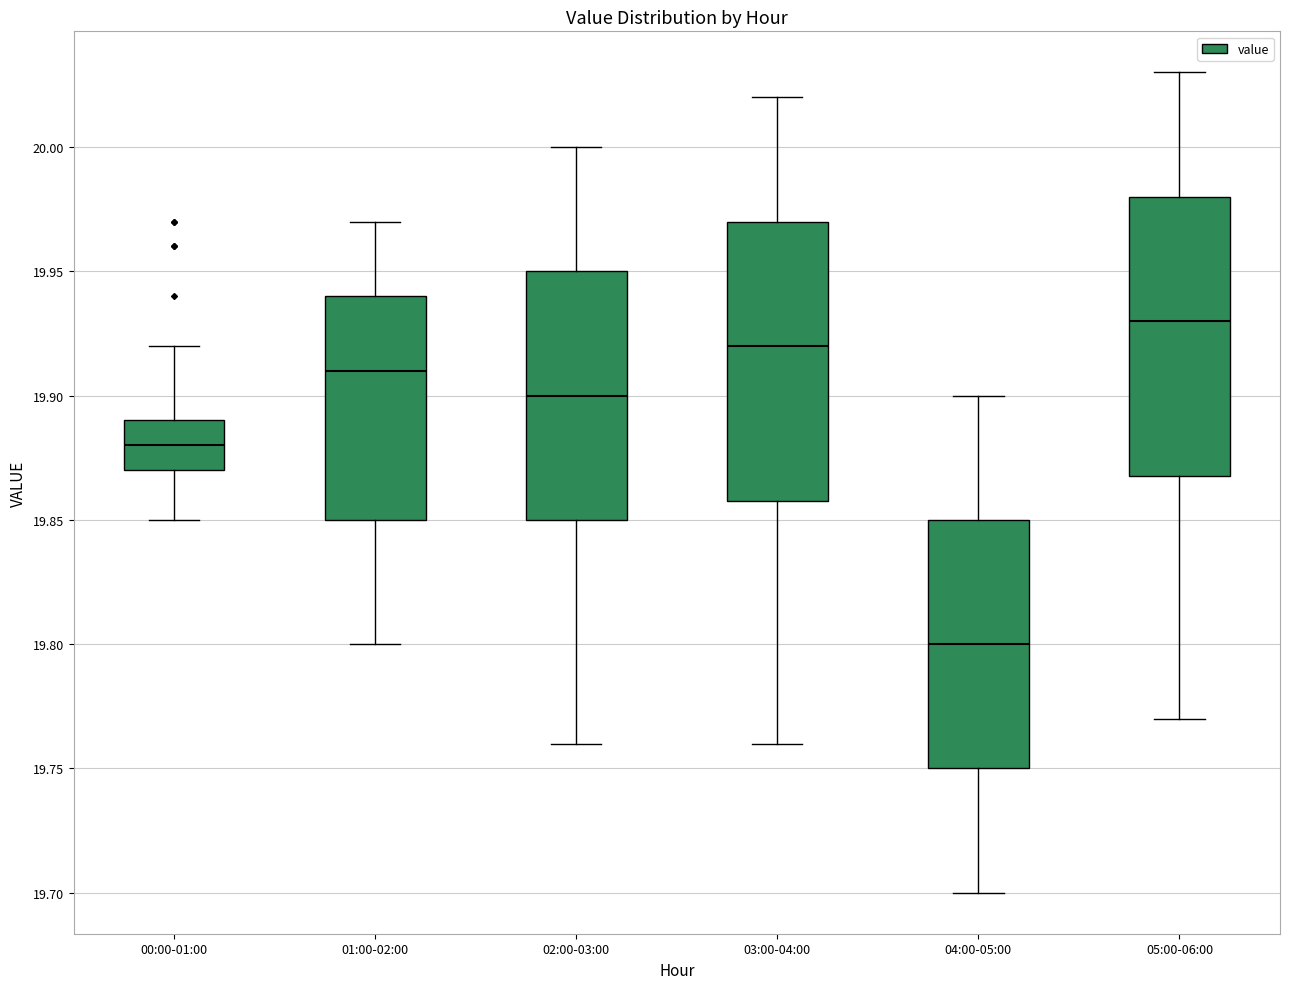

Reading left to right, read every box against the y-axis: the position of its median line, the range the box covers, and the ends of its whiskers. The values are not printed on the chart, so give them approximately, as read against the axis.

00:00-01:00: median 19.88, box 19.87 to 19.89, whiskers 19.85 to 19.92
01:00-02:00: median 19.91, box 19.85 to 19.94, whiskers 19.80 to 19.97
02:00-03:00: median 19.90, box 19.85 to 19.95, whiskers 19.76 to 20.00
03:00-04:00: median 19.92, box 19.86 to 19.97, whiskers 19.76 to 20.02
04:00-05:00: median 19.80, box 19.75 to 19.85, whiskers 19.70 to 19.90
05:00-06:00: median 19.93, box 19.87 to 19.98, whiskers 19.77 to 20.03